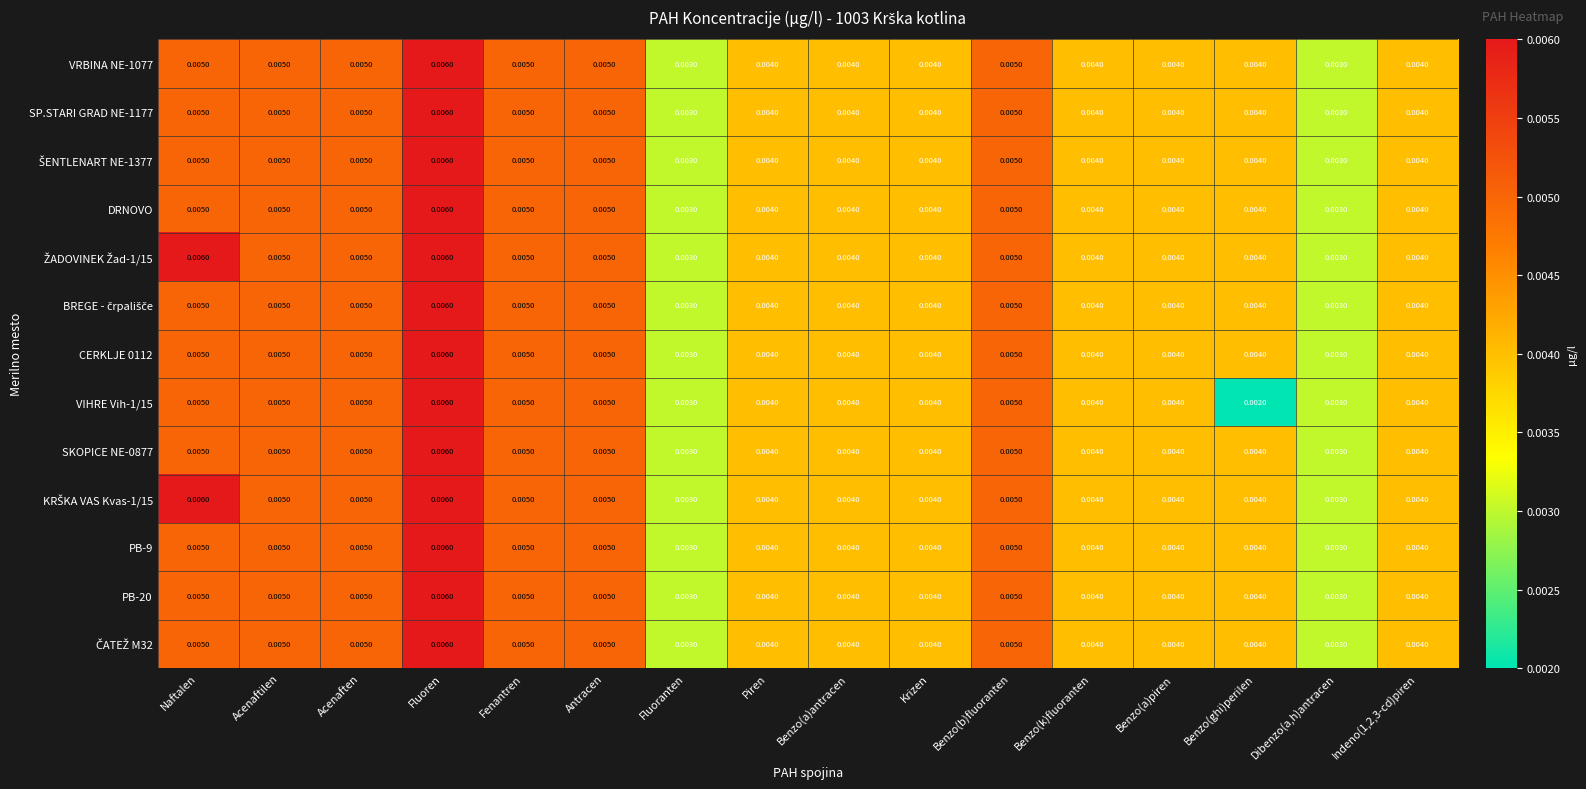

At which category is the sum across all series the highest?

Fluoren